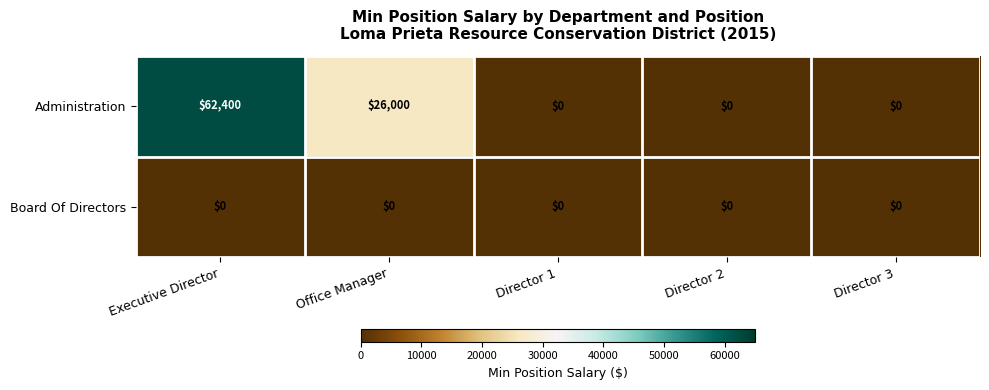

What is the total value across all series at Office Manager?

26000